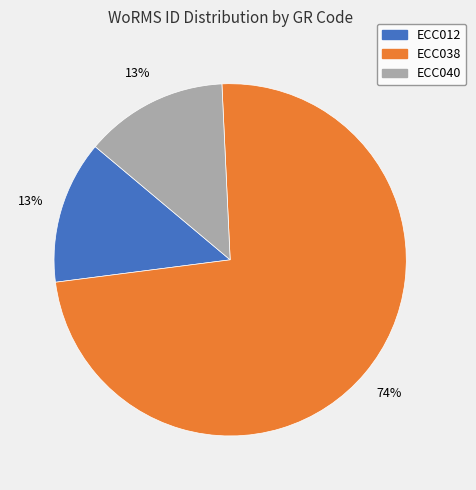

Is the sum of ECC040 and ECC038 greater than half?

Yes